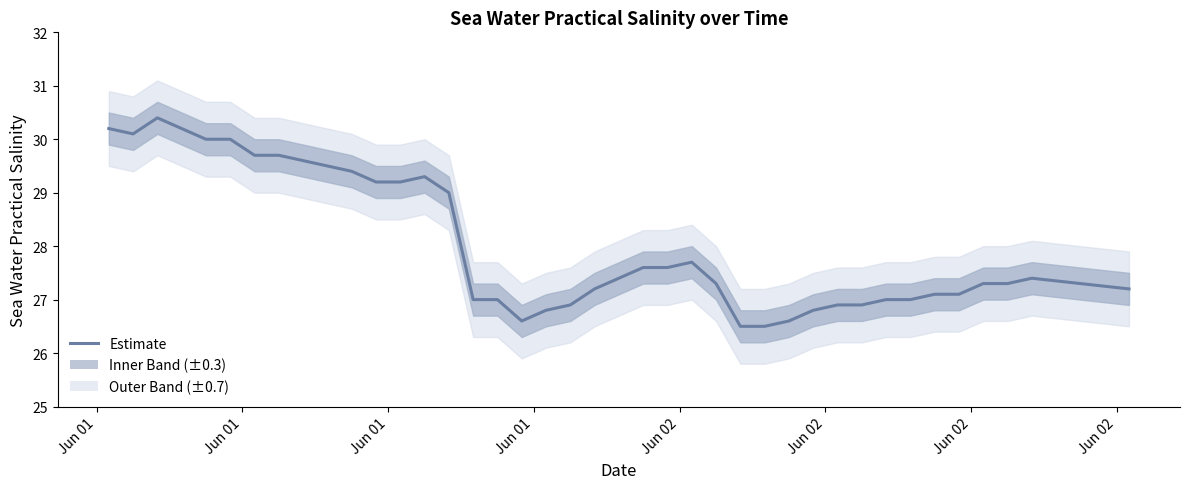

What is the average value?

28.1